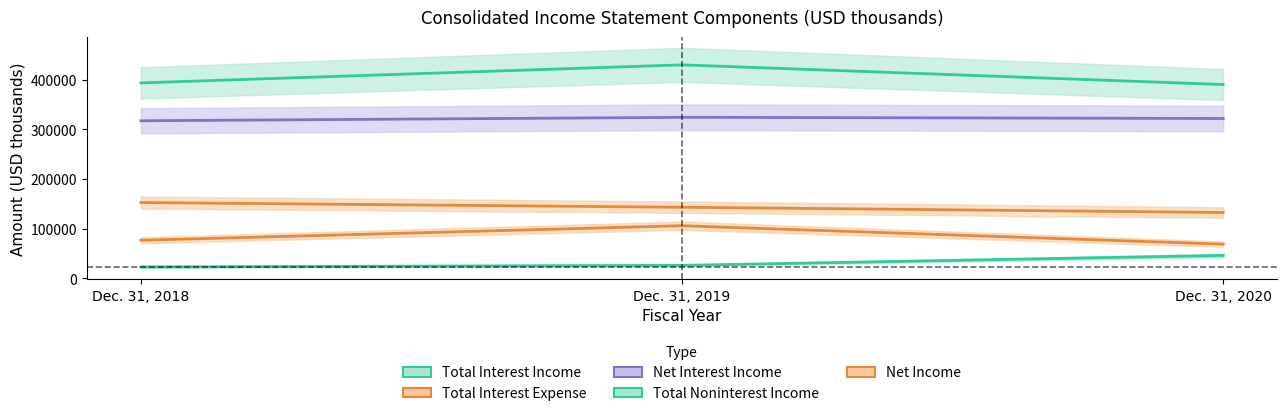

At how many categories does at least one series exceed 180442?

3